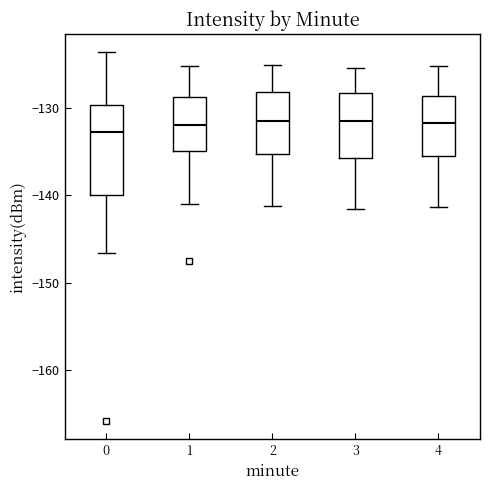

Reading left to right, transcribe this box plot: for each box, give where its median line is, the range the box spans, and where its two whiskers end, as read against the y-axis. The values are not printed on the chart, so give them approximately, as read against the axis.

0: median -133, box -140 to -130, whiskers -147 to -124
1: median -132, box -135 to -129, whiskers -141 to -125
2: median -131, box -135 to -128, whiskers -141 to -125
3: median -131, box -136 to -128, whiskers -142 to -125
4: median -132, box -135 to -129, whiskers -141 to -125